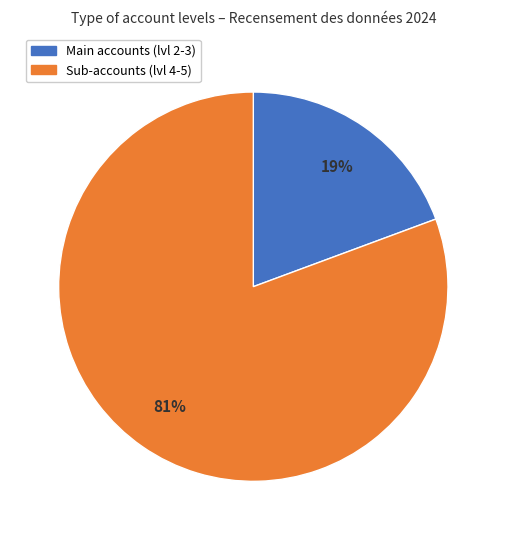

Is there a majority slice in this chart?

Yes